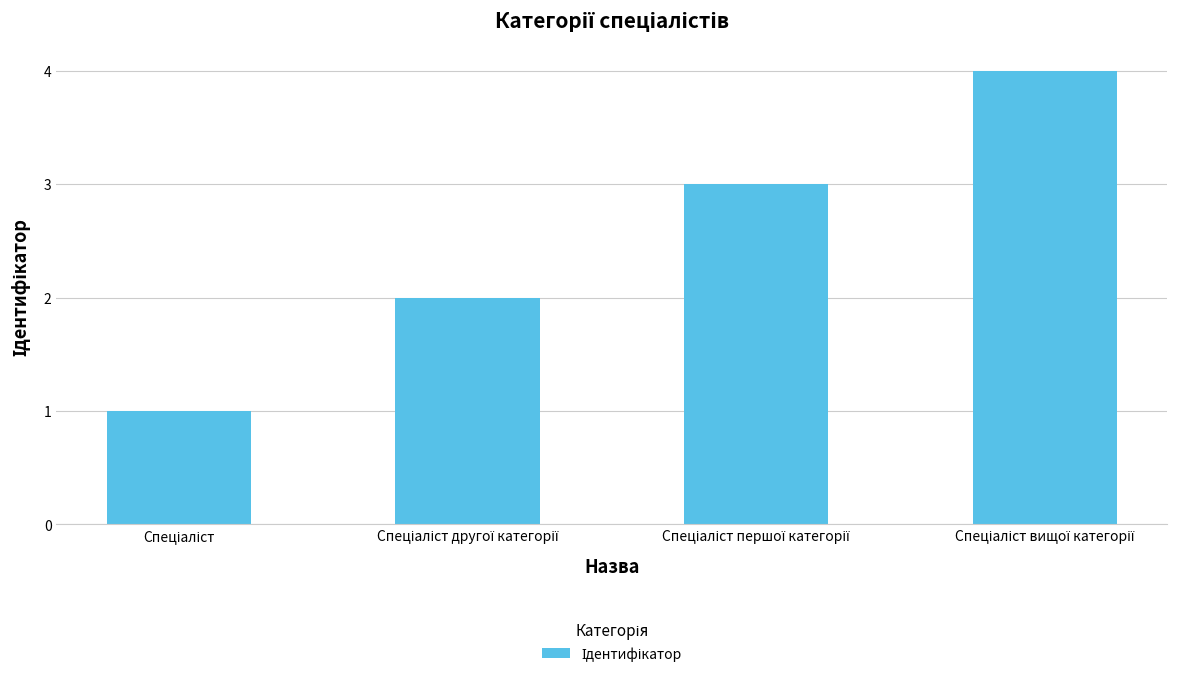

What is the sum of all values?

10